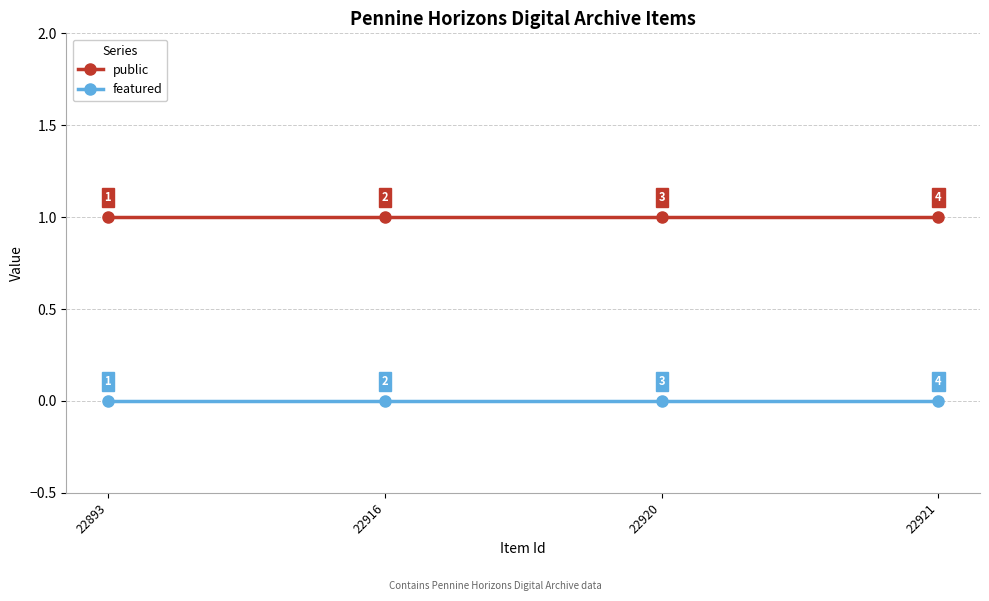

True or false: featured and public cross at least once.

False